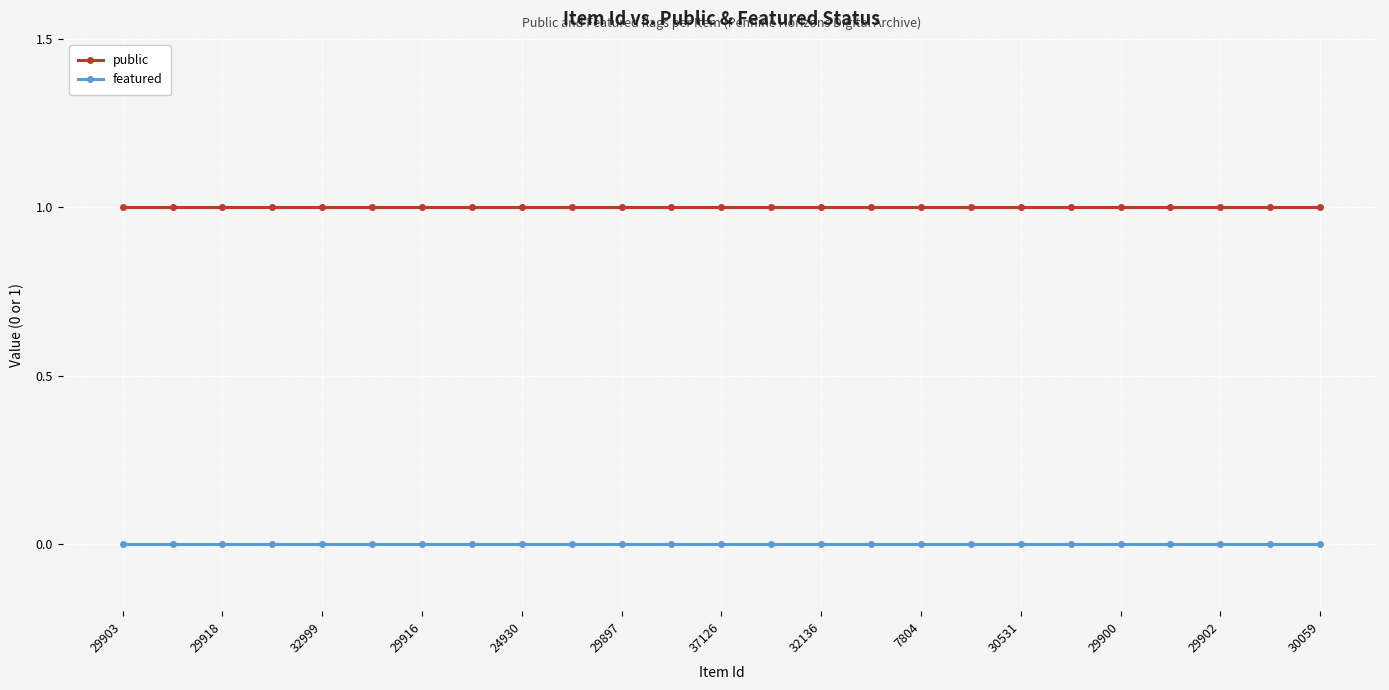

What is the average value of the public series?

1